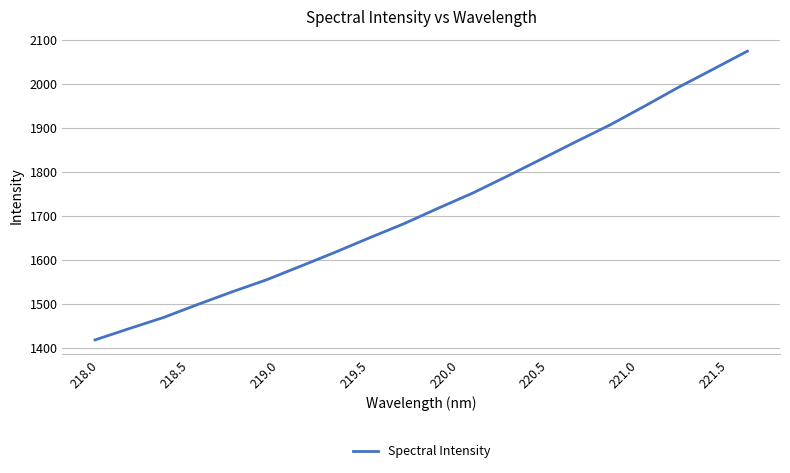

What is the maximum value shown in the chart?

2075.0